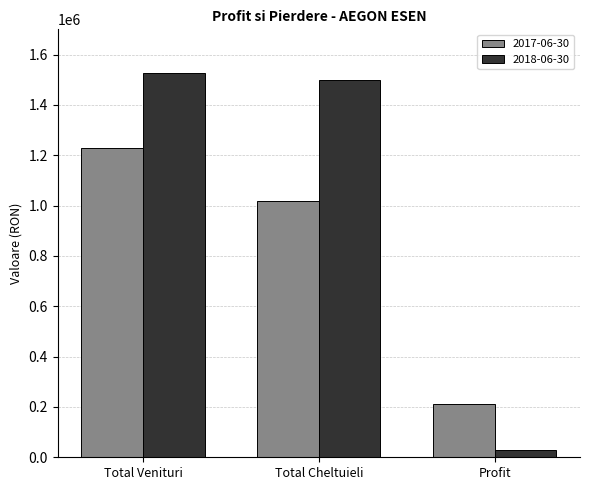

What is the label of the 2nd bar from the left?

Total Cheltuieli